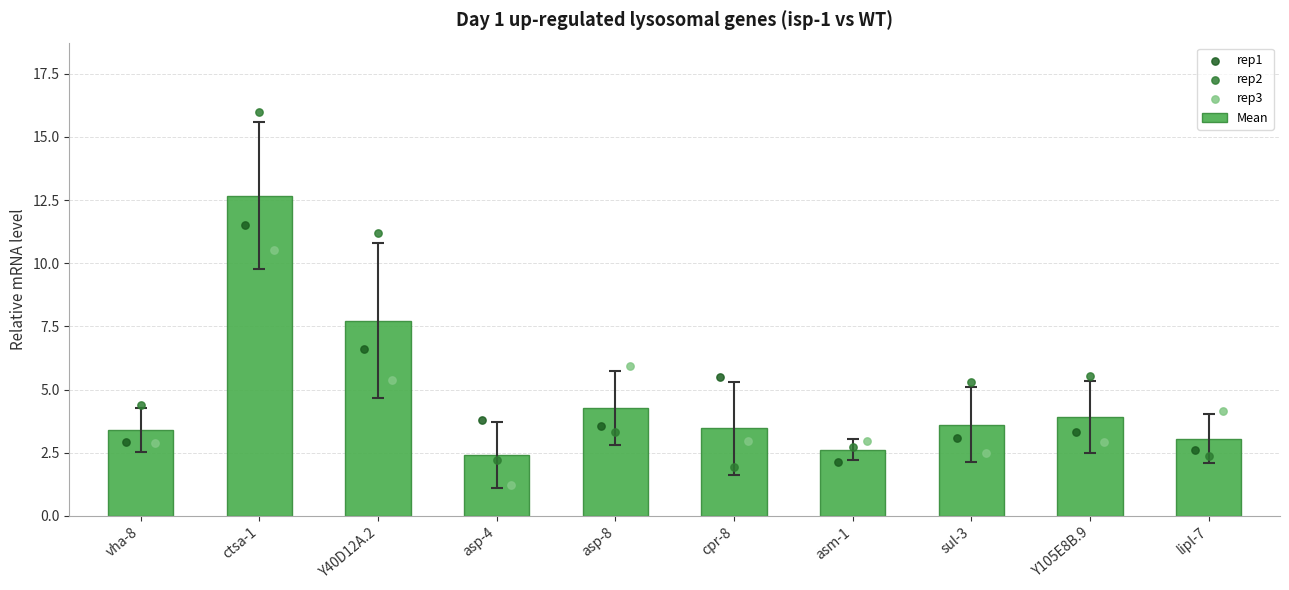

What is the maximum value for Mean?

12.7